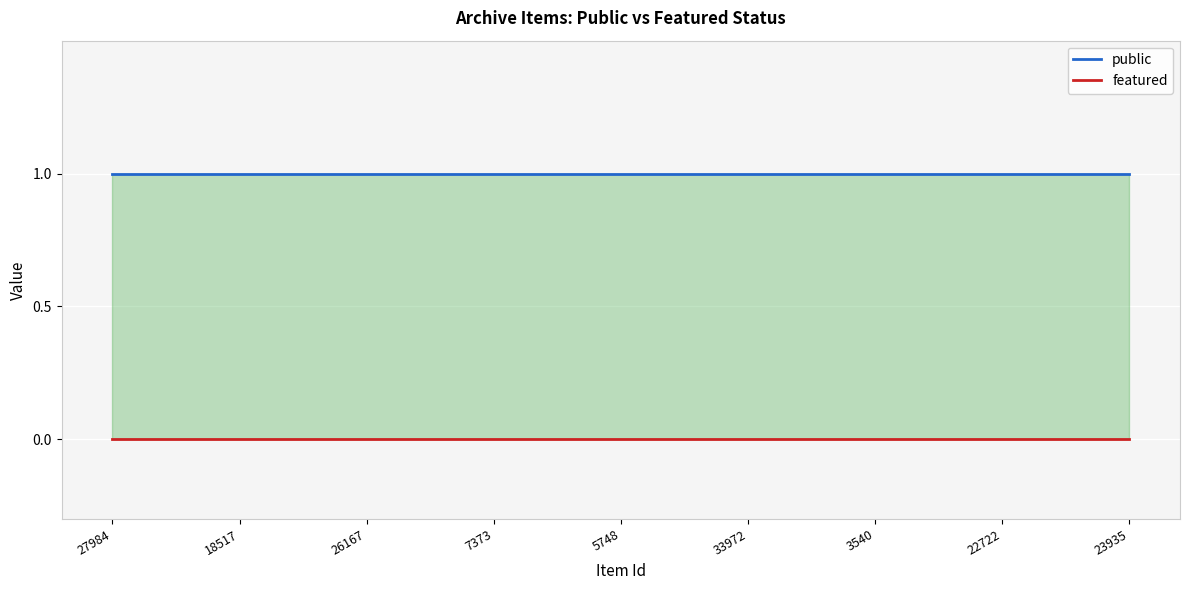

What is the value of the public point at the 18th from the left?

1